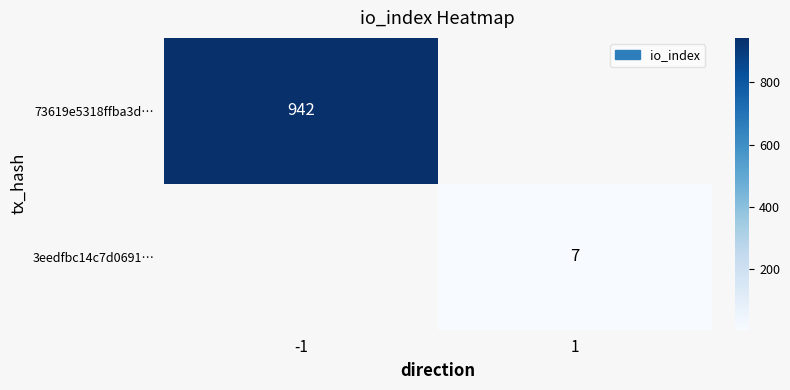

The value of 3eedfbc14c7d0691… at 1 is 13. True or false?

False